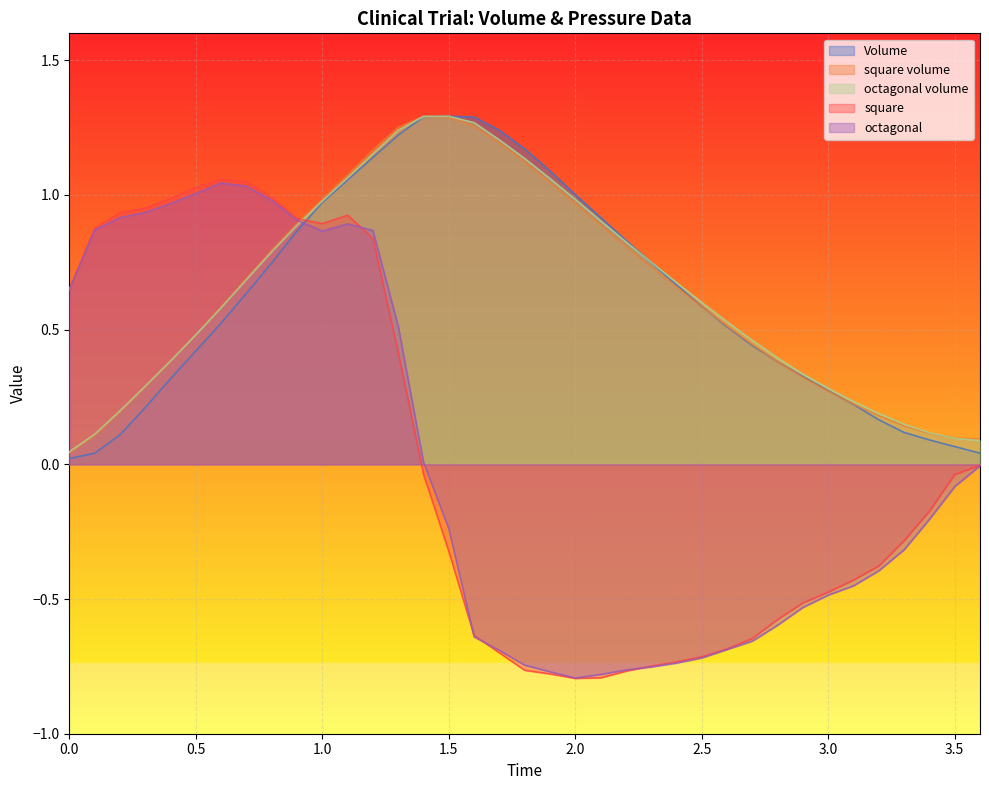

What is the average value of the octagonal volume series?

0.6